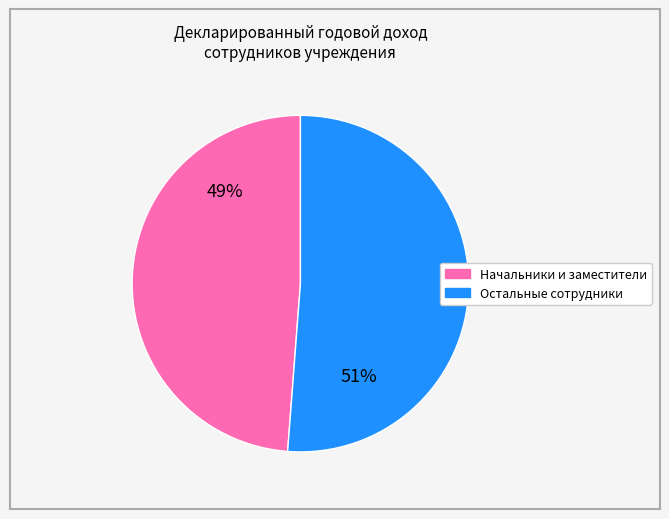

To the nearest percent, what is the average slice percentage?

50%